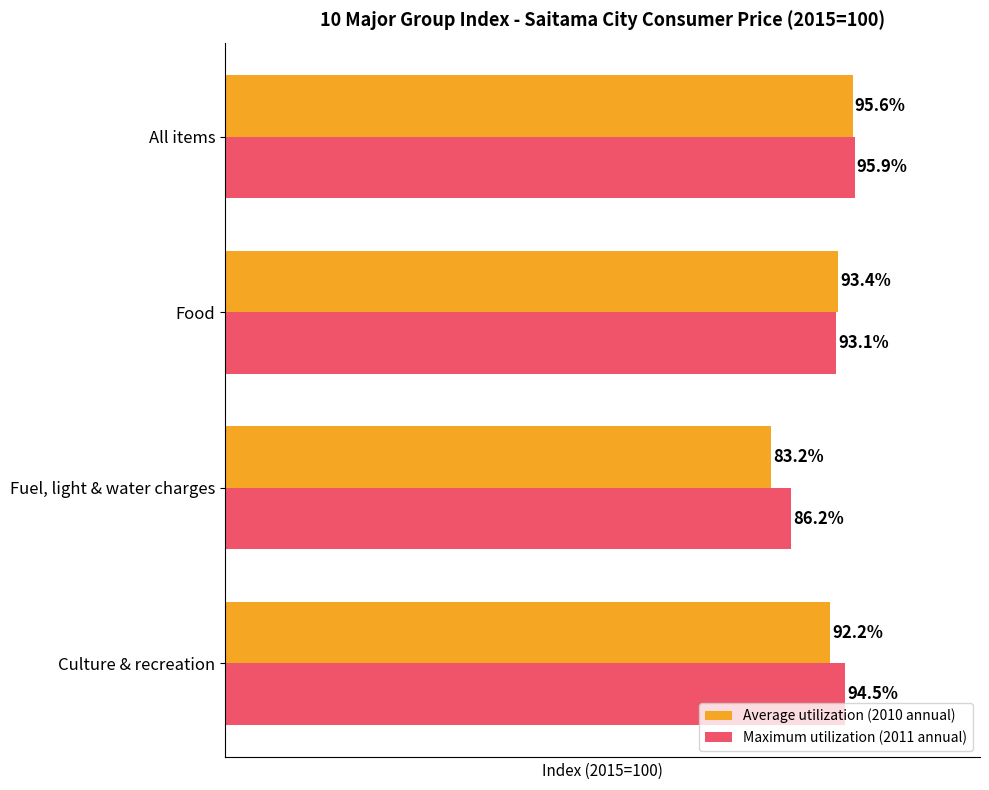

Which label corresponds to the smallest value in the chart?

Fuel, light & water charges